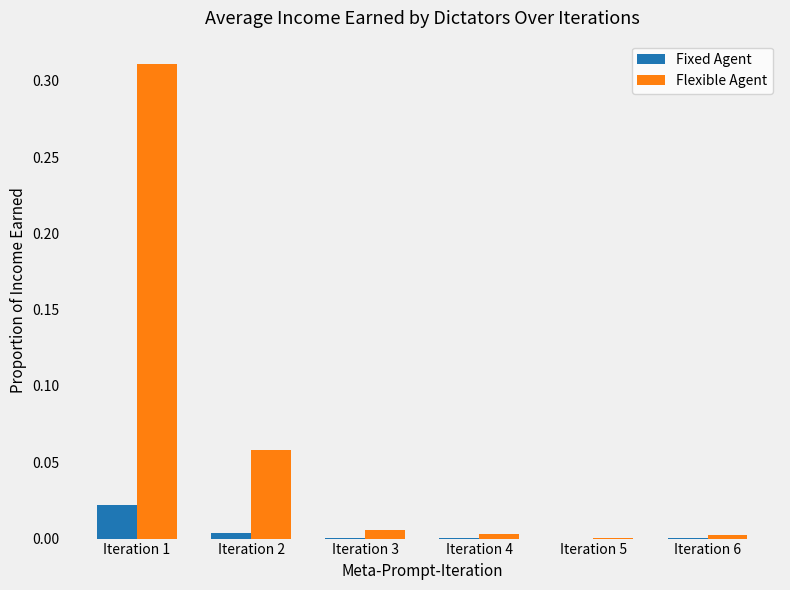

The Flexible Agent series shows 0.1 at Iteration 1. True or false?

False